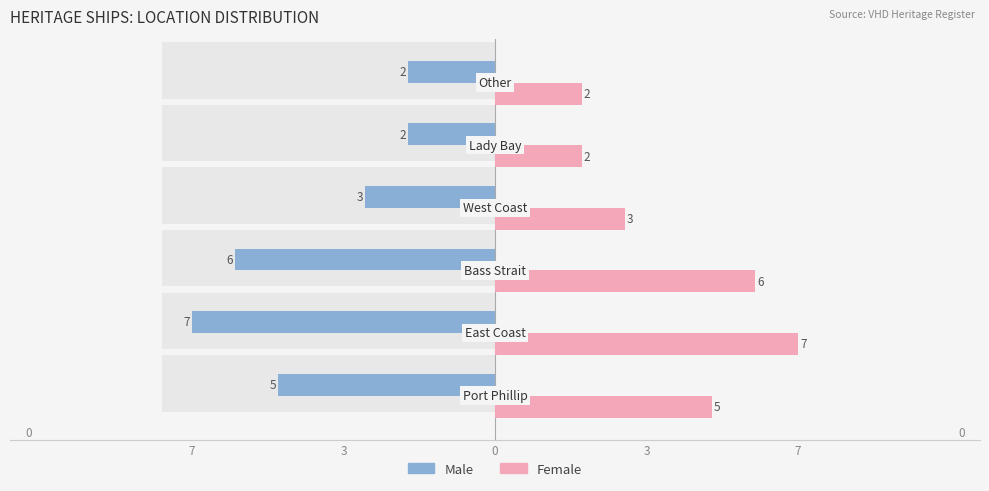

What is the label of the 6th bar from the right?

7